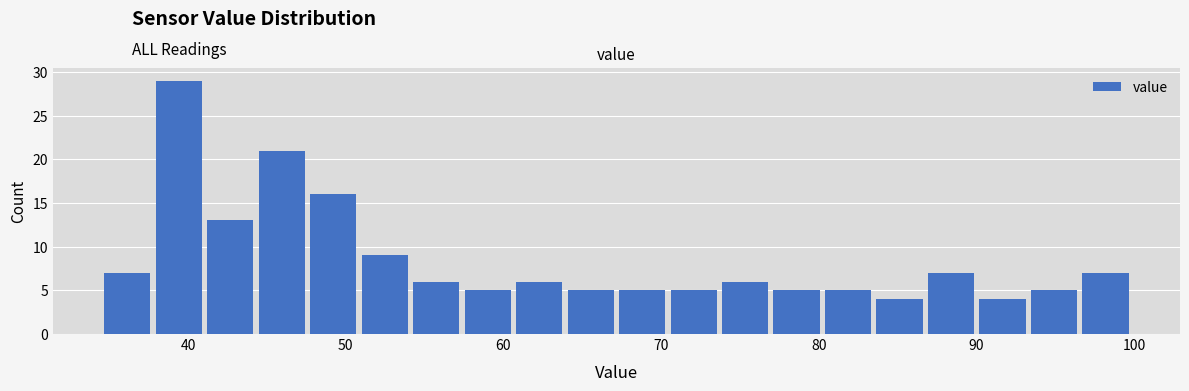

Around what value on the x-axis is the tallest bar? Give the approximate position of its centre, as read against the axis.

39